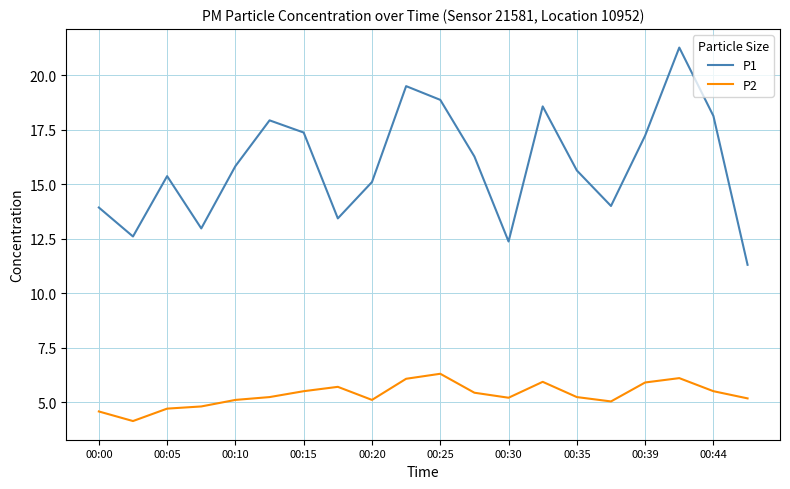

Which series has the largest range (max minus min)?

P1